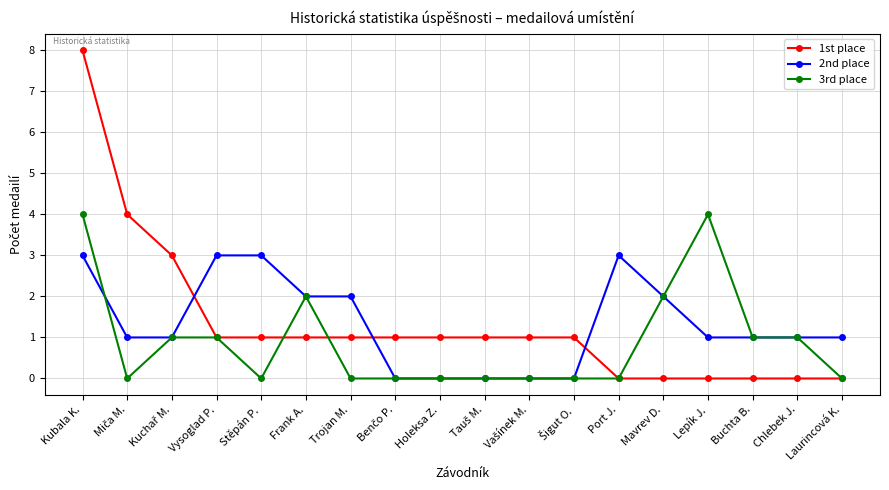

How many series are shown in this chart?

3